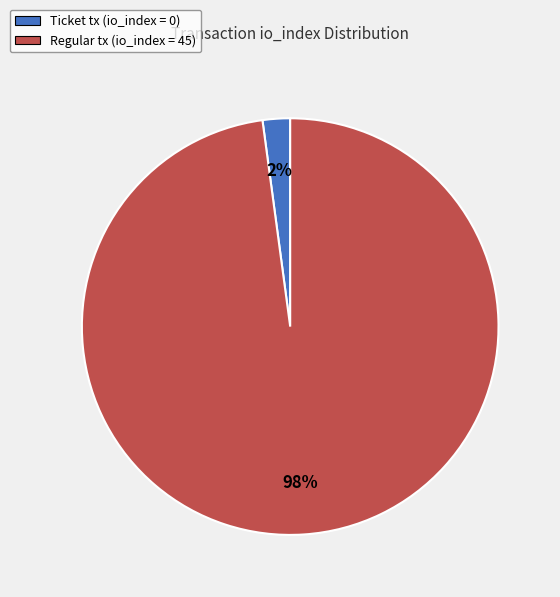

To the nearest percent, what percentage of the pie is Regular tx (io_index = 45)?

98%